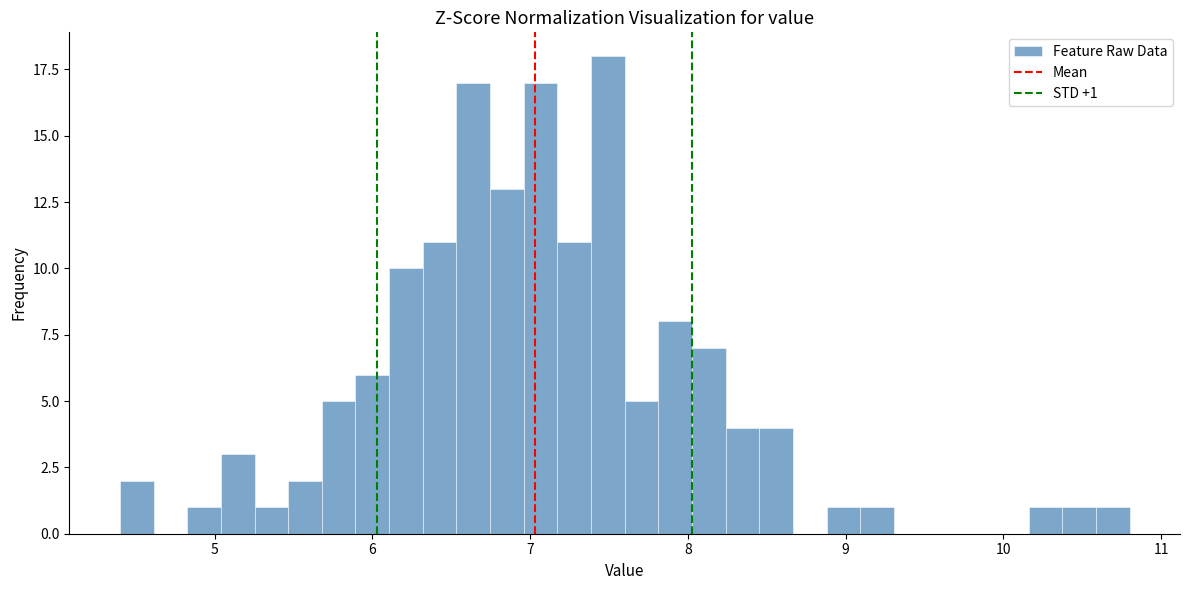

Around what value on the x-axis is the tallest bar? Give the approximate position of its centre, as read against the axis.

7.5